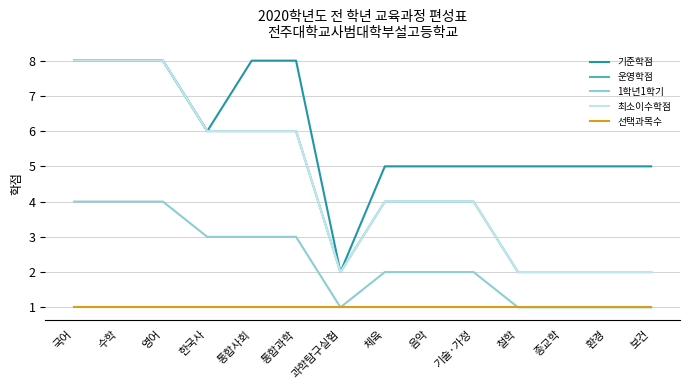

Does the chart display data point markers on the line(s)?

No